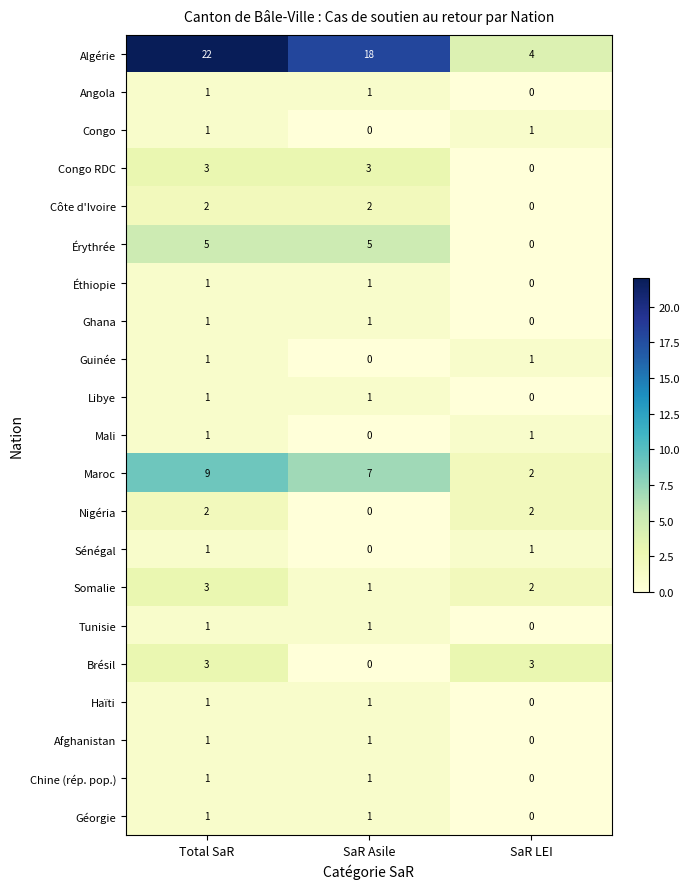

What is the sum of the Congo RDC values at Total SaR and SaR LEI?

3